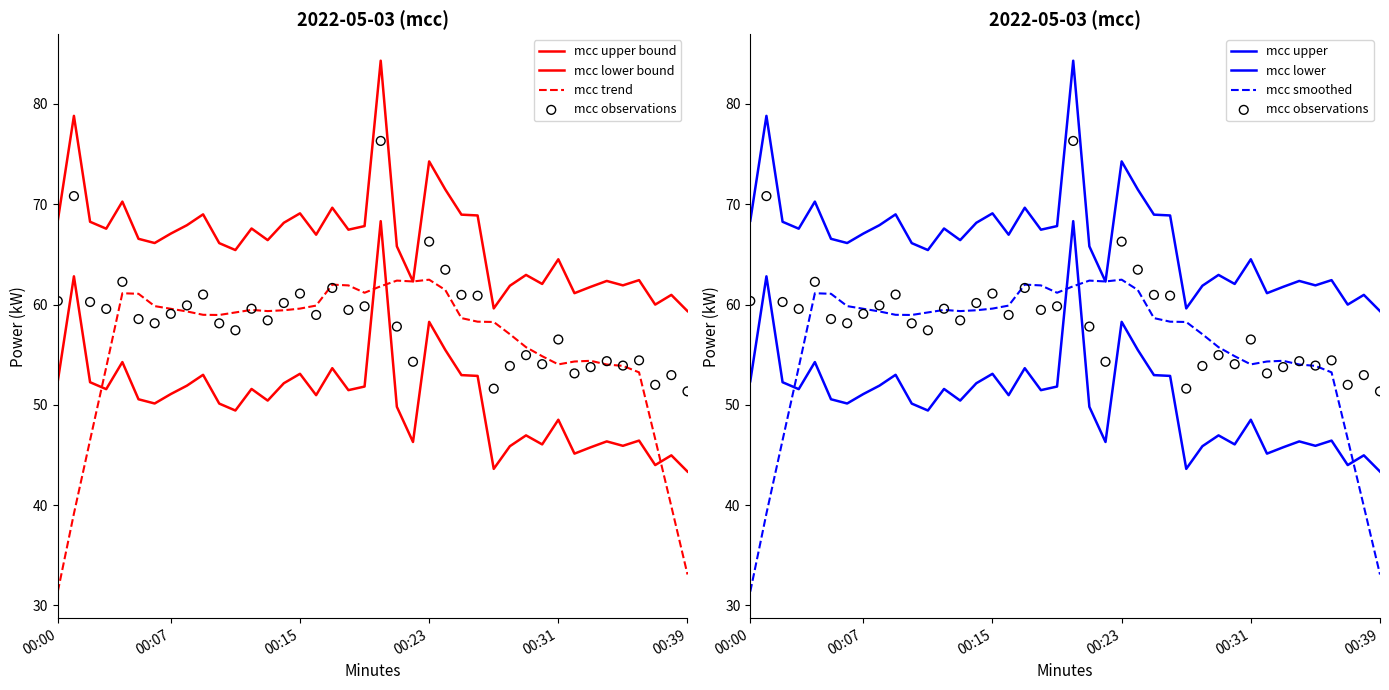

Between 00:12 and 00:04, which is larger?

00:04